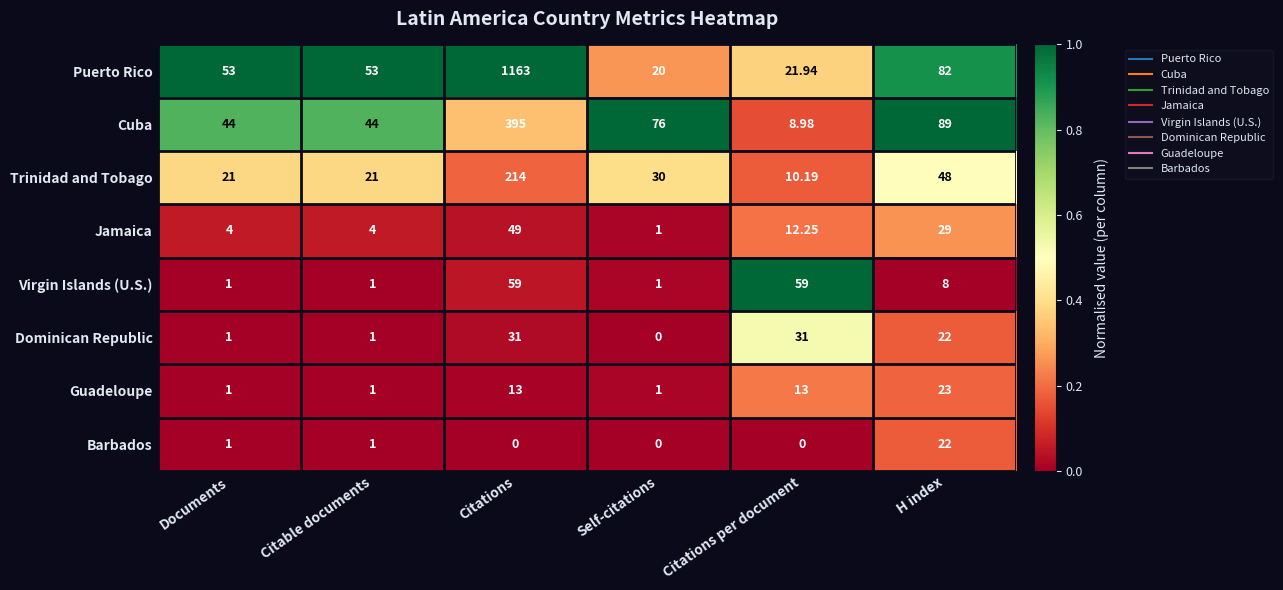

Where is Puerto Rico nearest to the value 591?

H index